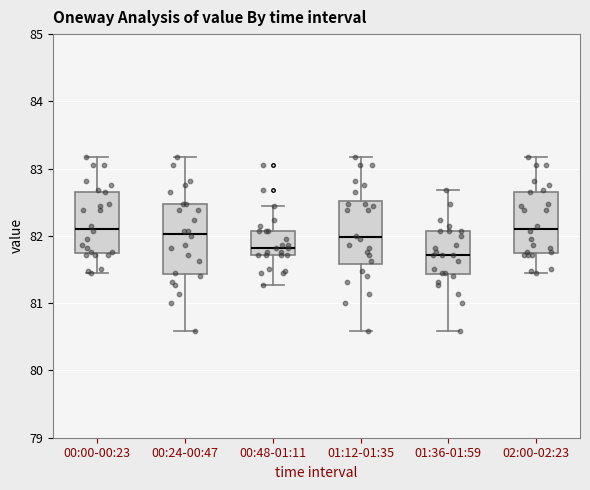

Where does the lower whisker of the box for 00:00-00:23 end on the y-axis? The values are not printed on the chart, so give them approximately, as read against the axis.

81.5